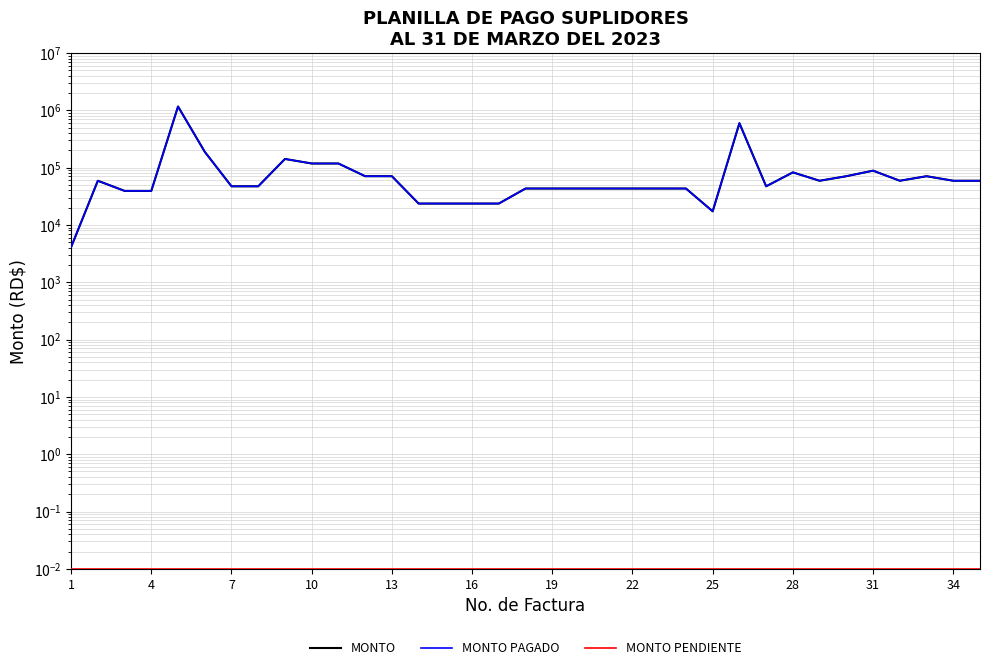

Which category has the lowest value in the MONTO series?

1